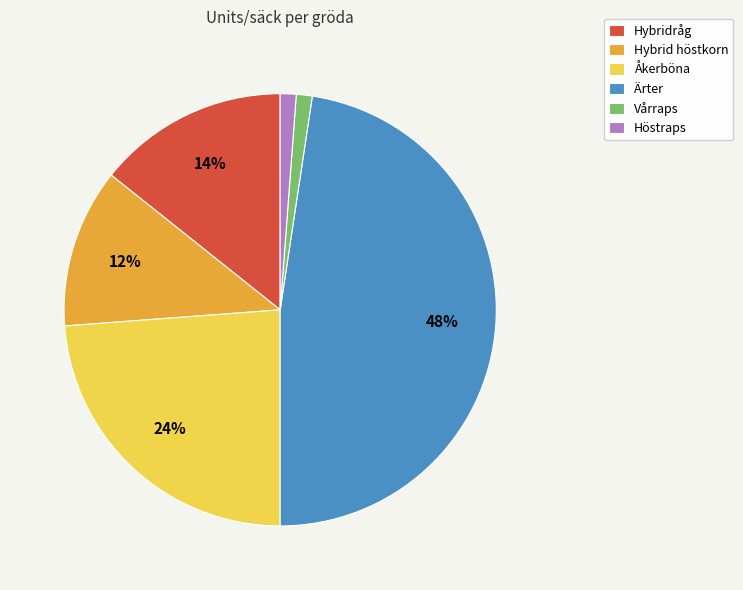

Do Höstraps and Hybridråg together represent more than half of the pie?

No